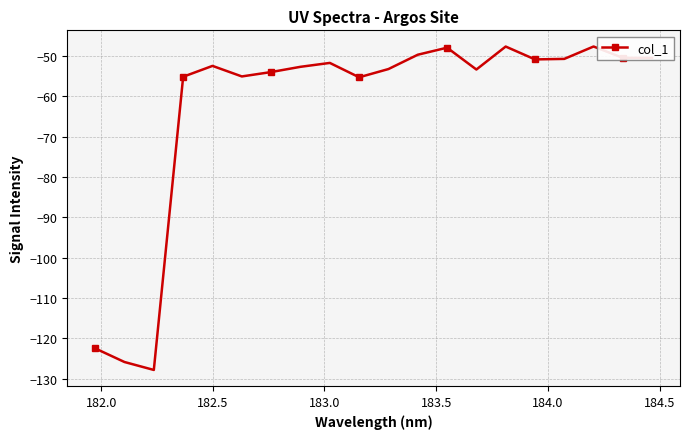

Count the number of categories in the chart.

20